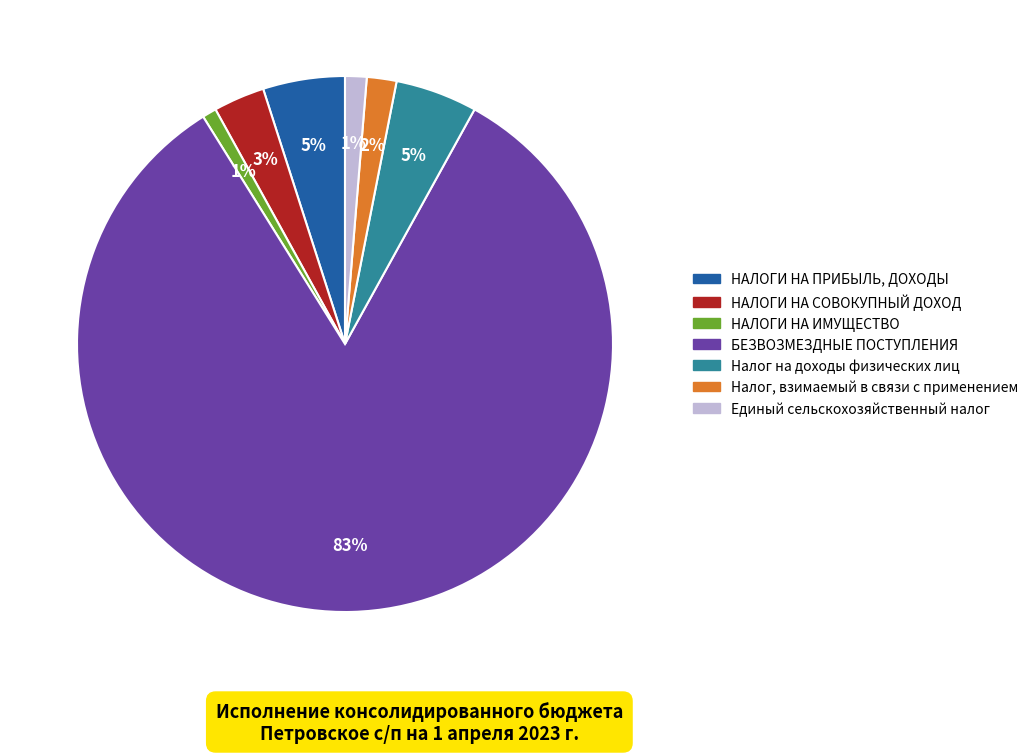

Combined, do НАЛОГИ НА СОВОКУПНЫЙ ДОХОД and БЕЗВОЗМЕЗДНЫЕ ПОСТУПЛЕНИЯ account for over 50%?

Yes